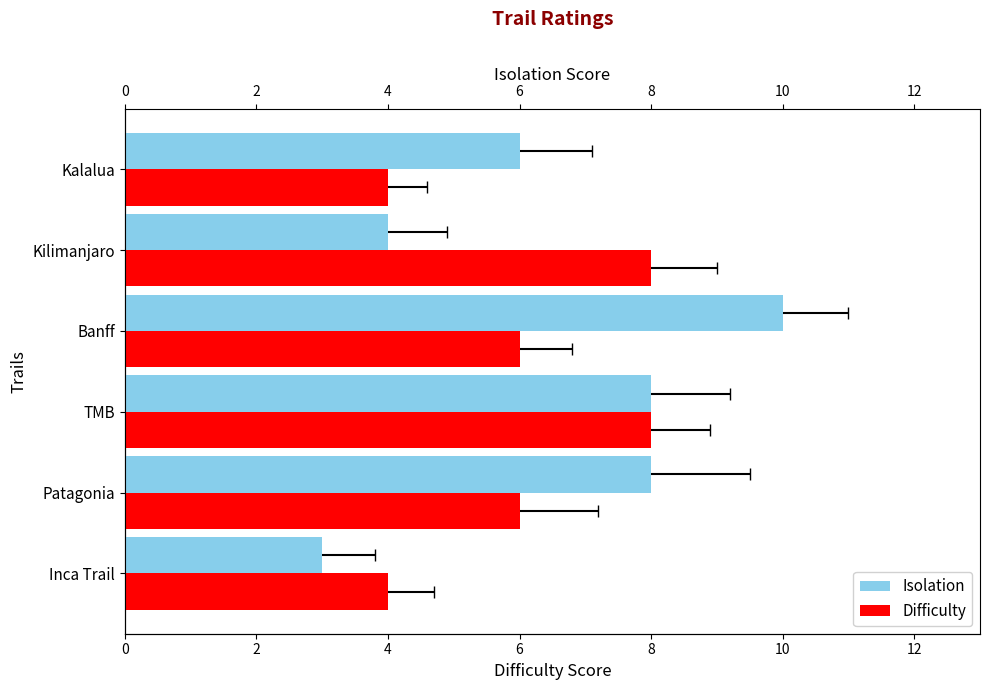

What is the approximate value of Difficulty at Banff?

6